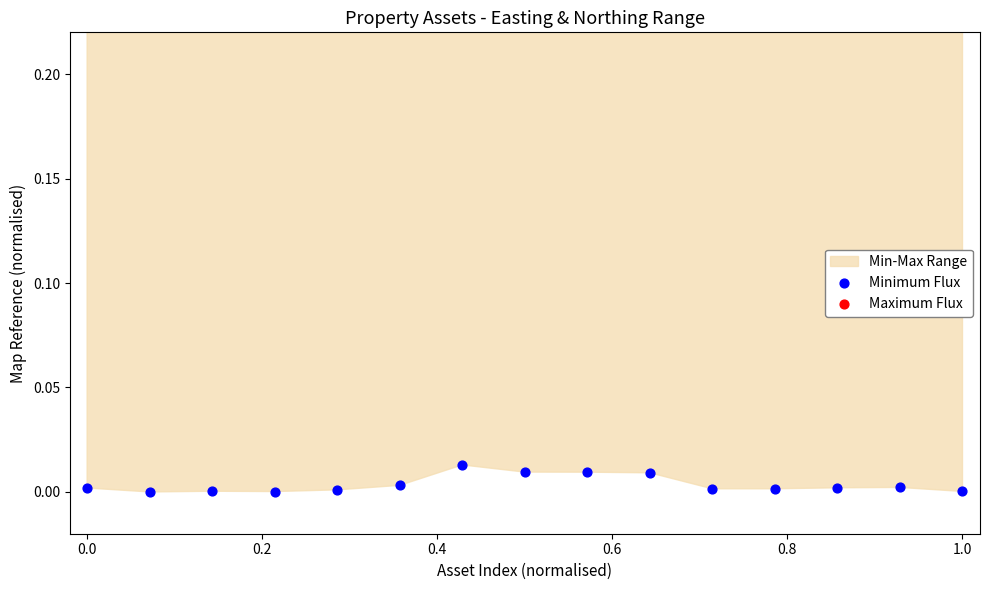

Is the value of Maximum Flux at 14 greater than the value of Minimum Flux at 8?

Yes